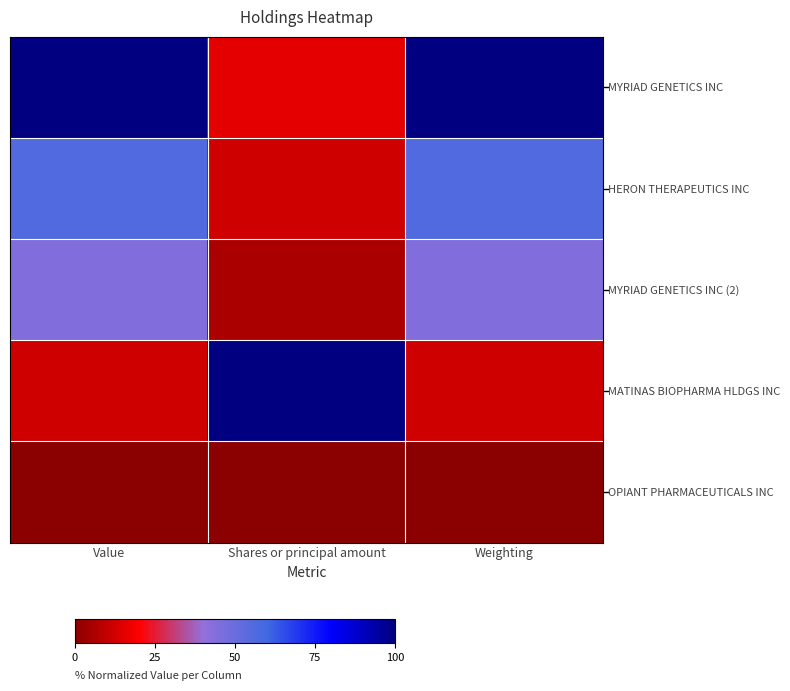

At which category is the sum across all series the highest?

Value